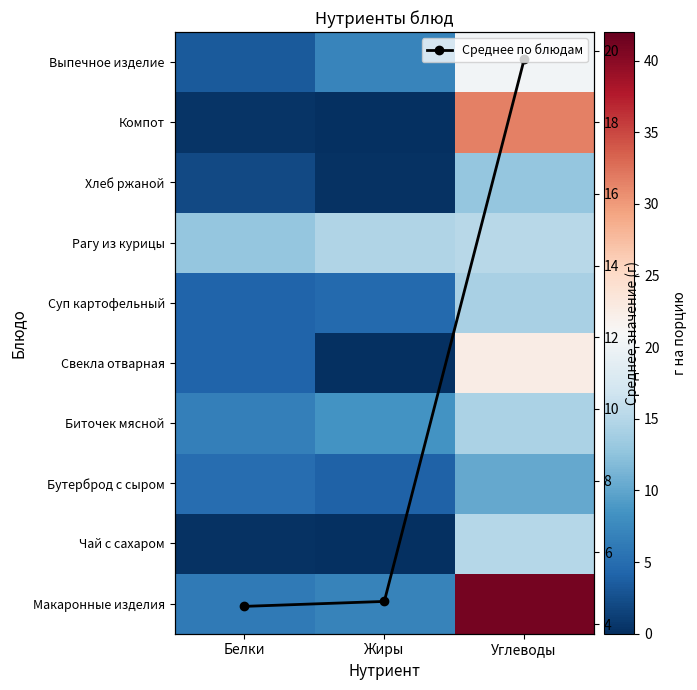

How many series are shown in this chart?

11